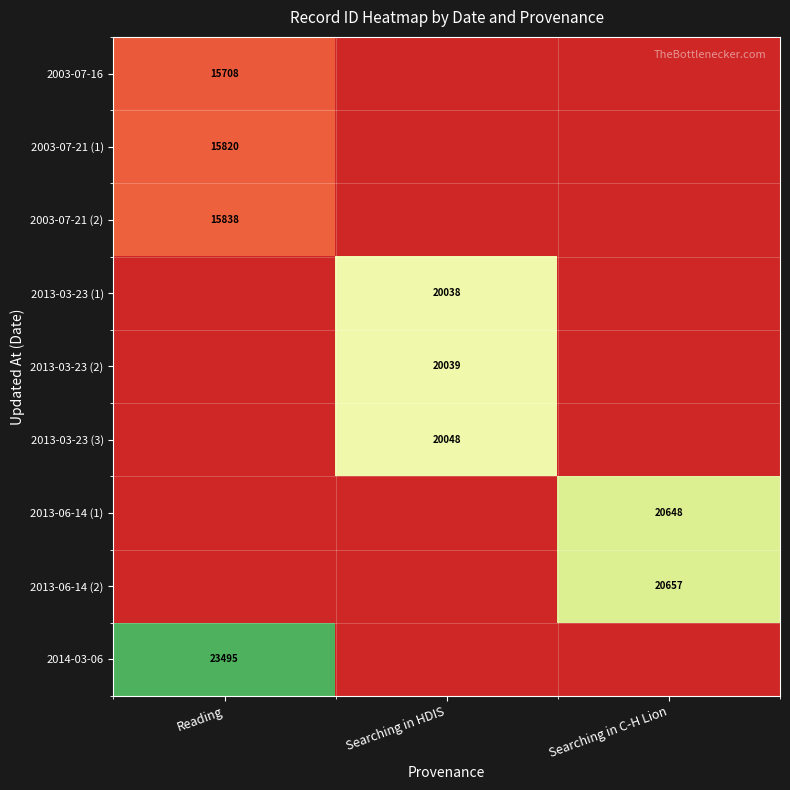

What is the maximum value shown in the chart?

23495